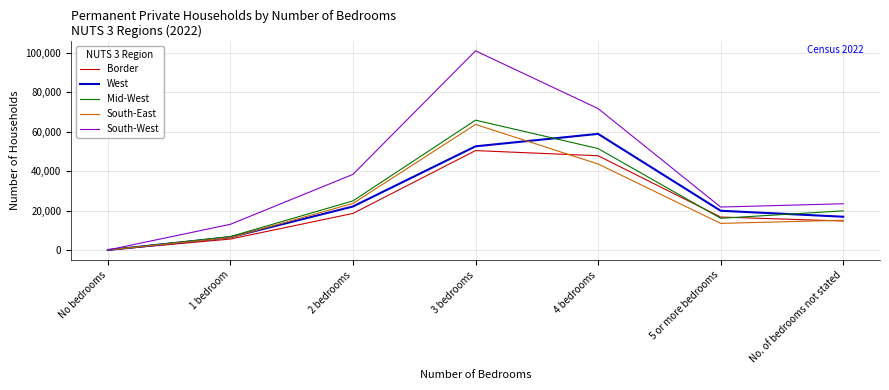

What is the approximate value of Border at No. of bedrooms not stated?

14687